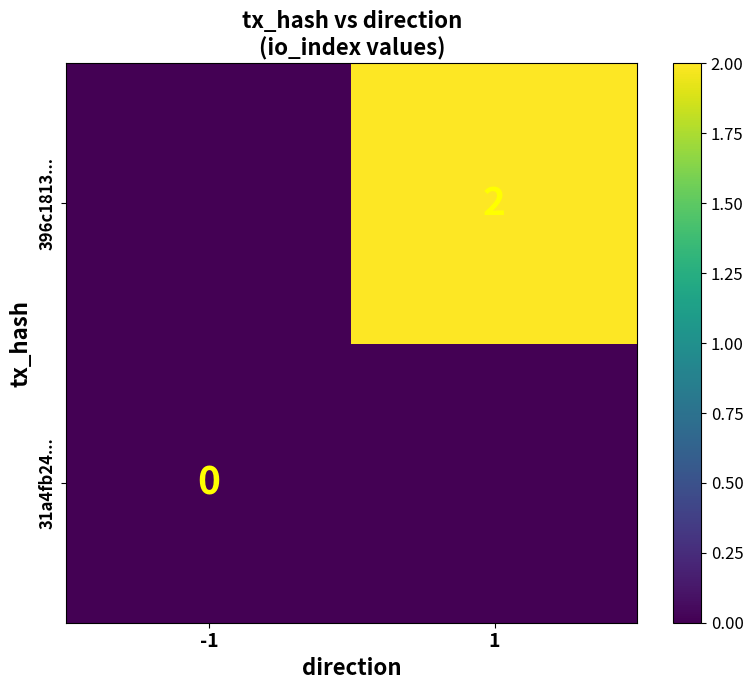

At how many categories does at least one series exceed 0?

1